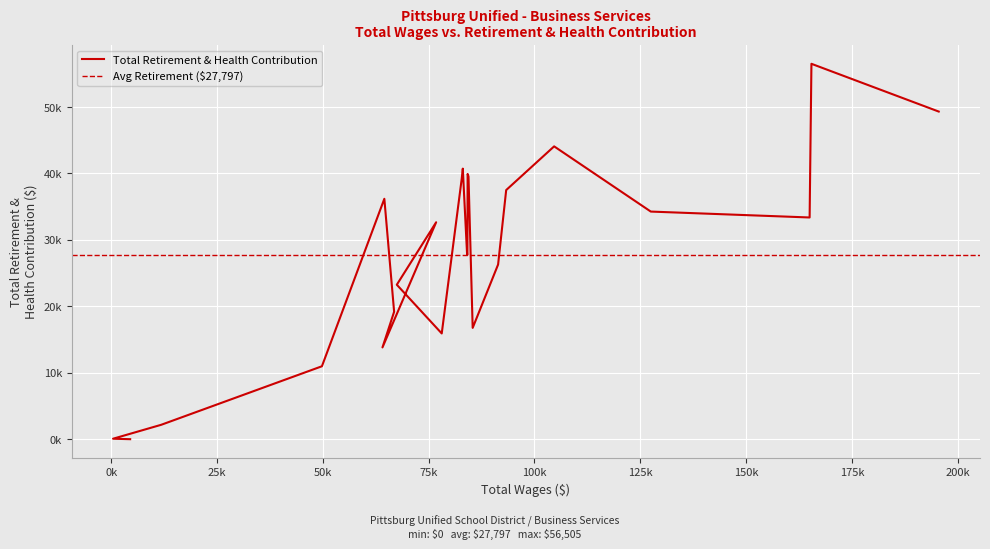

How many points are lower than both their immediate neighbors (excluding endpoints)?

4